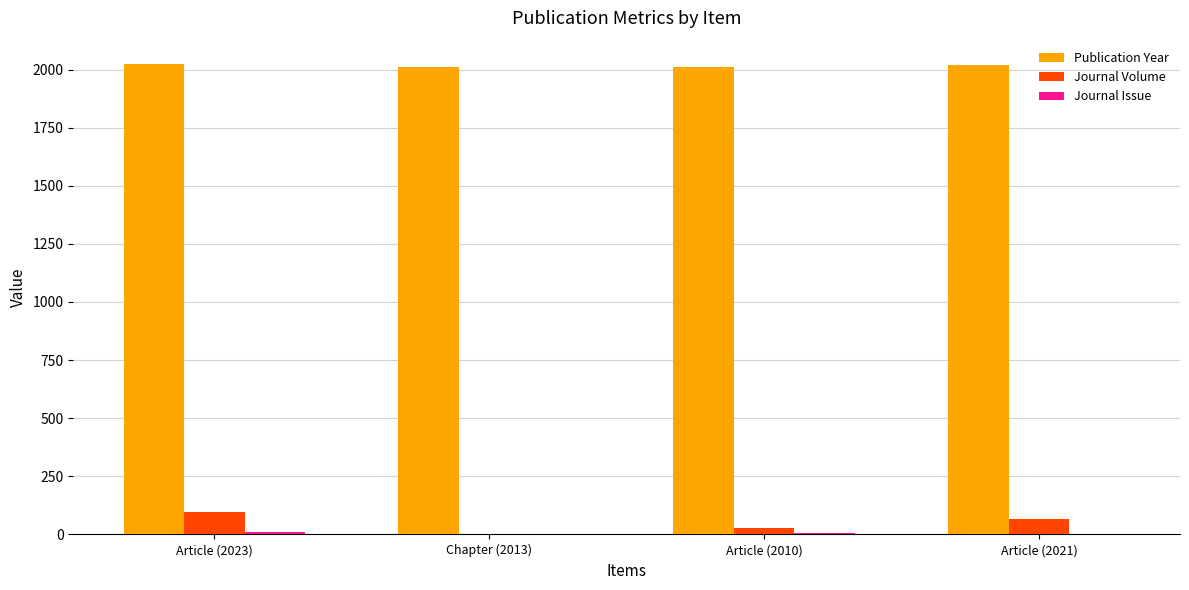

What is the maximum value shown in the chart?

2023